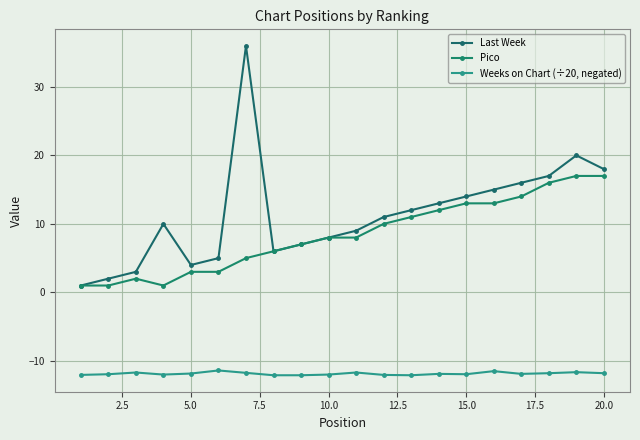

Is this an area chart (filled region under the line)?

No